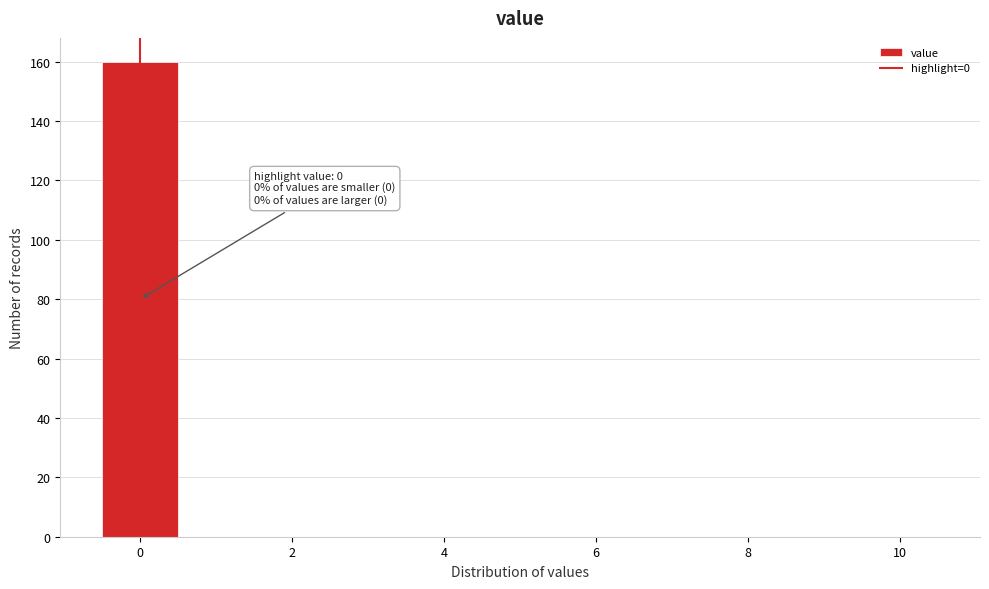

Over which range of the x-axis is the bar tallest?

-0.5 to 0.5